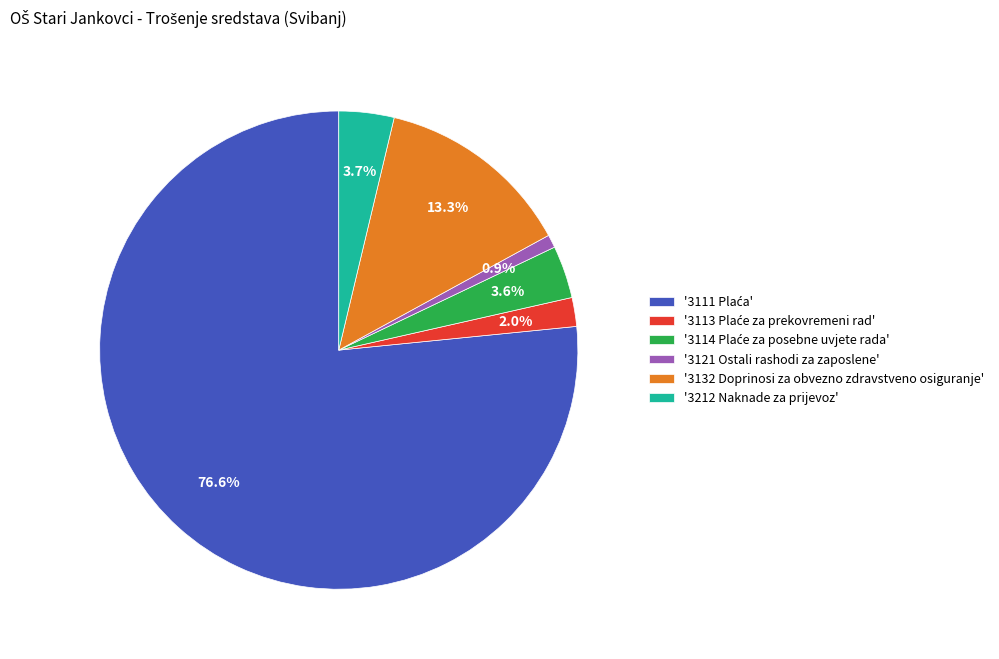

How many segments does this pie chart have?

6